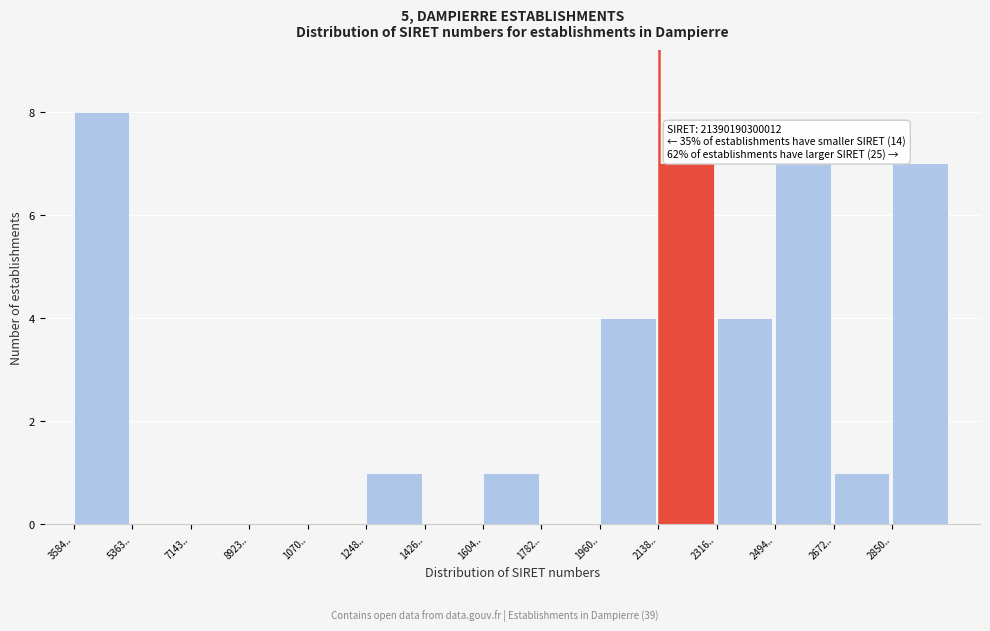

Reading left to right, extract all data points from this chart.

3584..=8	5363..=0	7143..=0	8923..=0	1070..=0	1248..=1	1426..=0	1604..=1	1782..=0	1960..=4	2138..=7	2316..=4	2494..=7	2672..=1	2850..=7